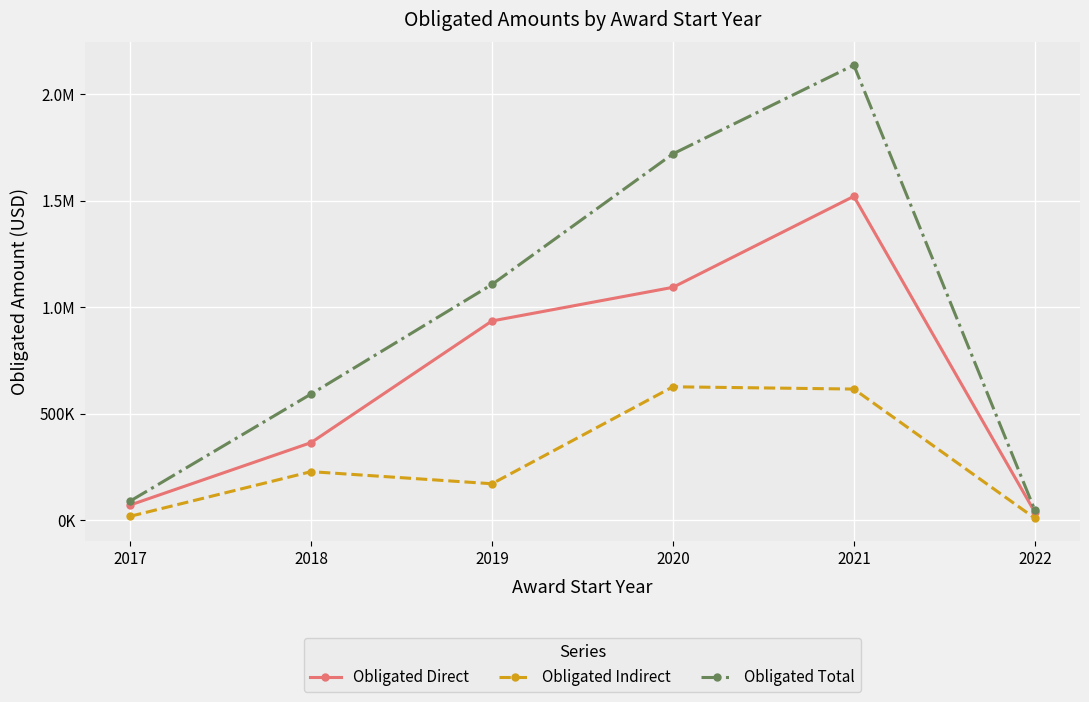

Does the chart have visible grid lines?

Yes